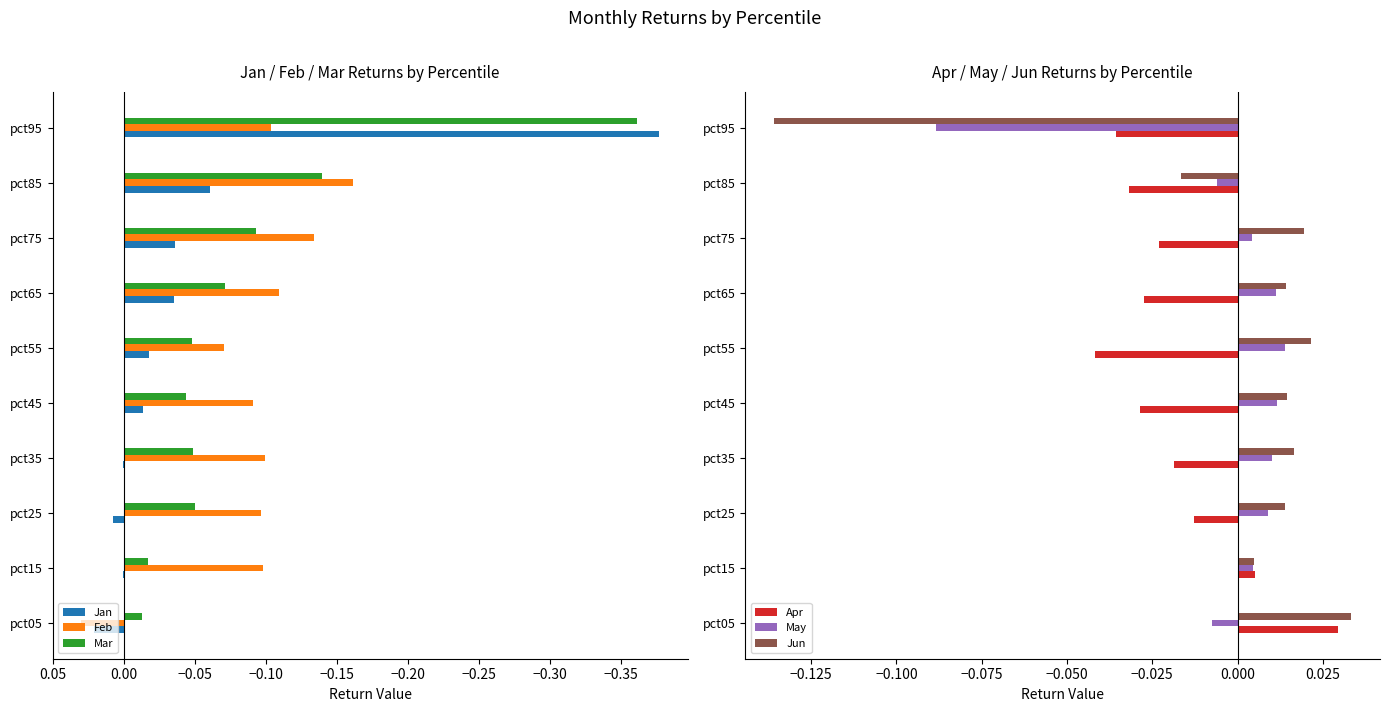

Is the value of Mar at pct25 greater than the value of Jan at pct15?

No